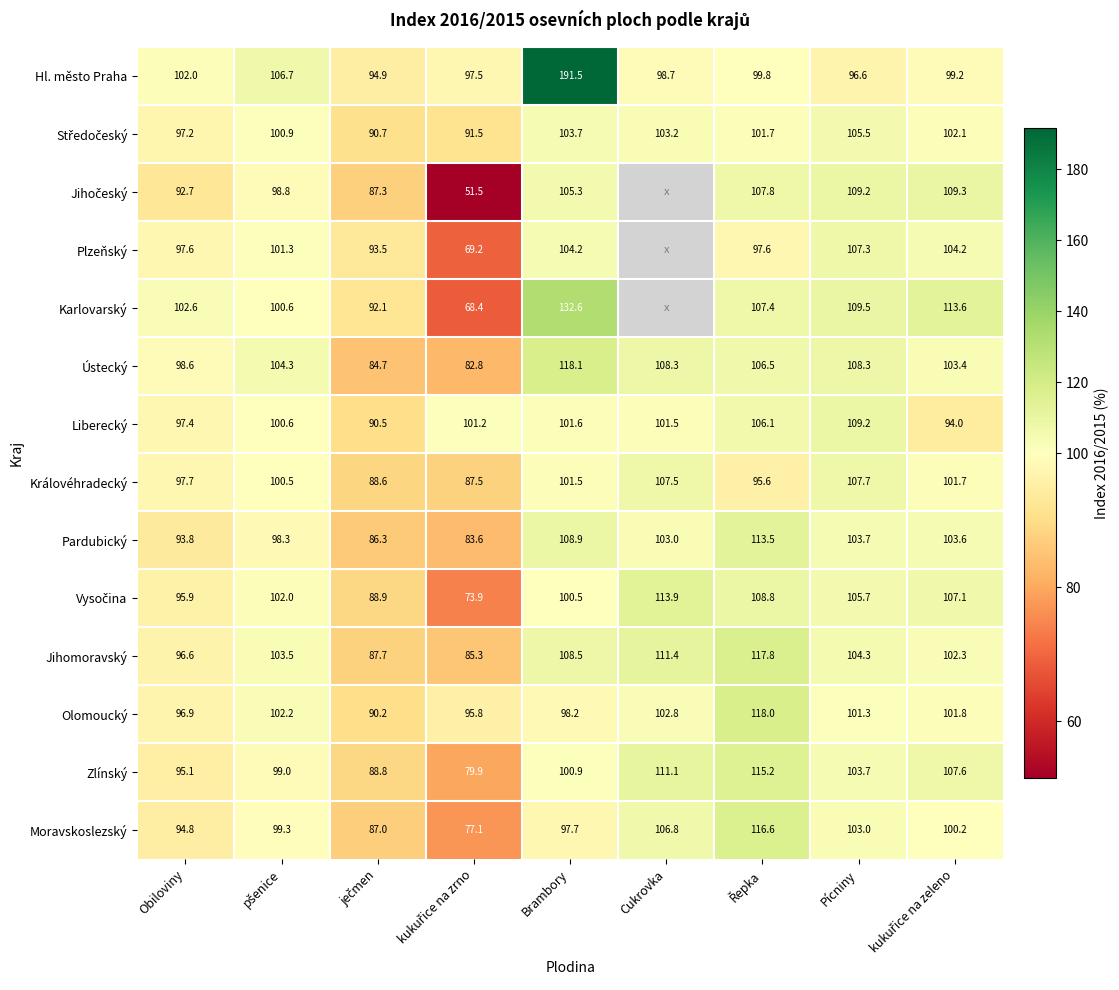

Where is Moravskoslezský nearest to the value 96?

Obiloviny